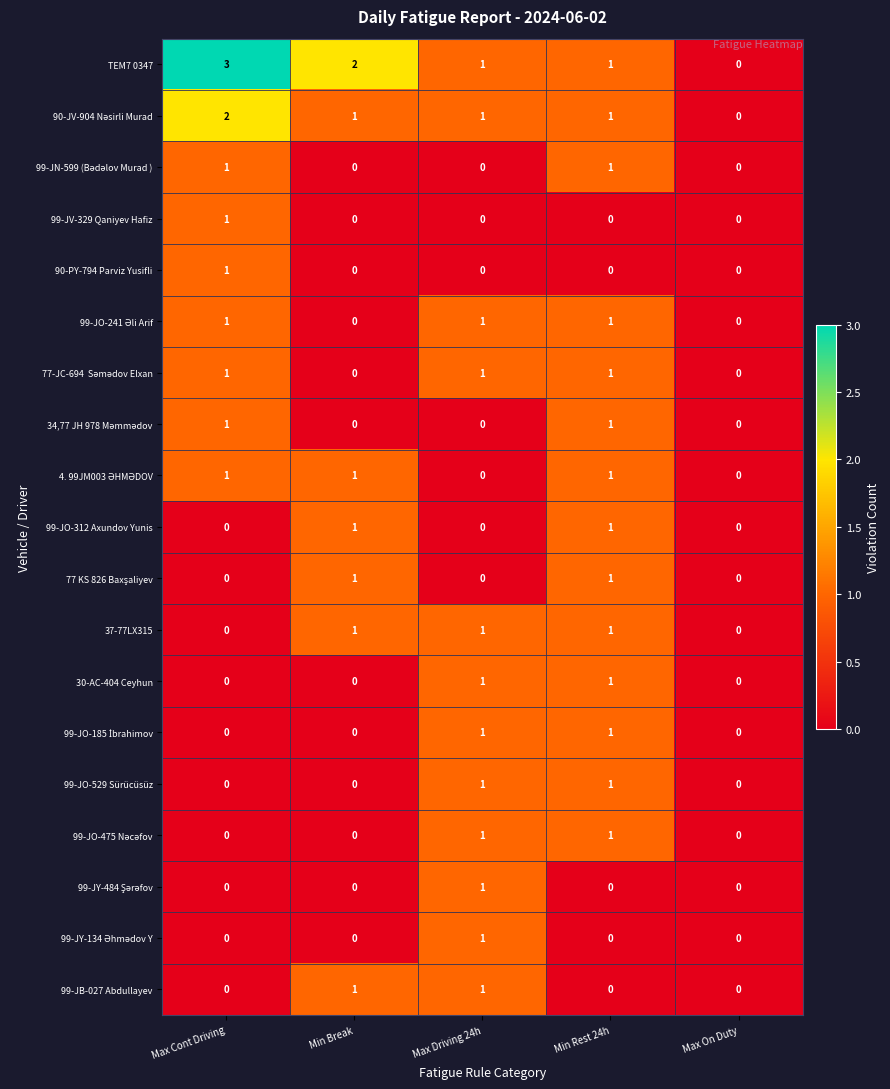

Which series has the largest range (max minus min)?

TEM7 0347